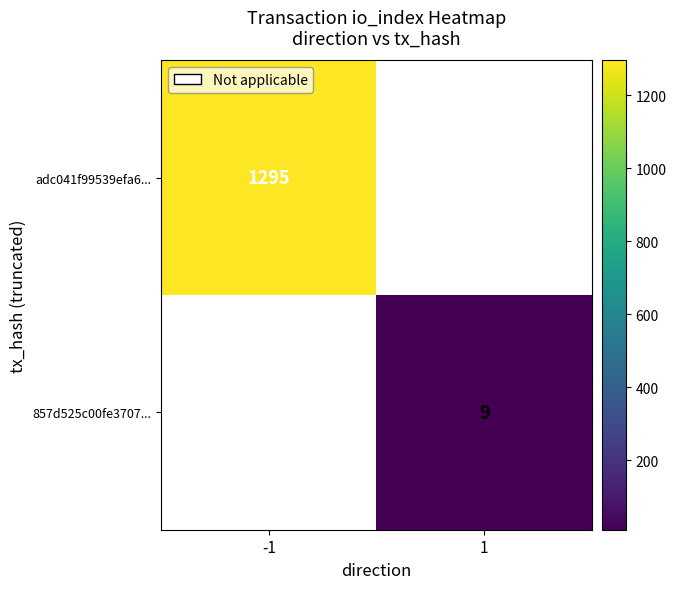

The 857d525c00fe3707... series shows 9 at 1. True or false?

True